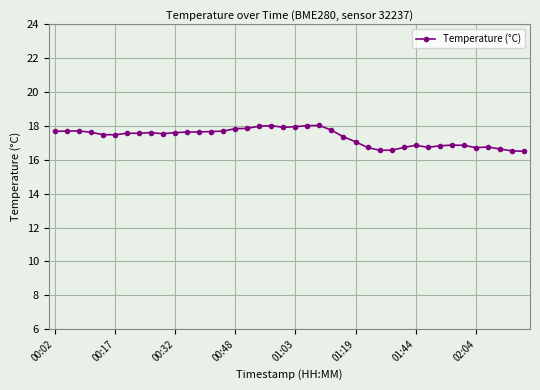

What is the average value?

17.3